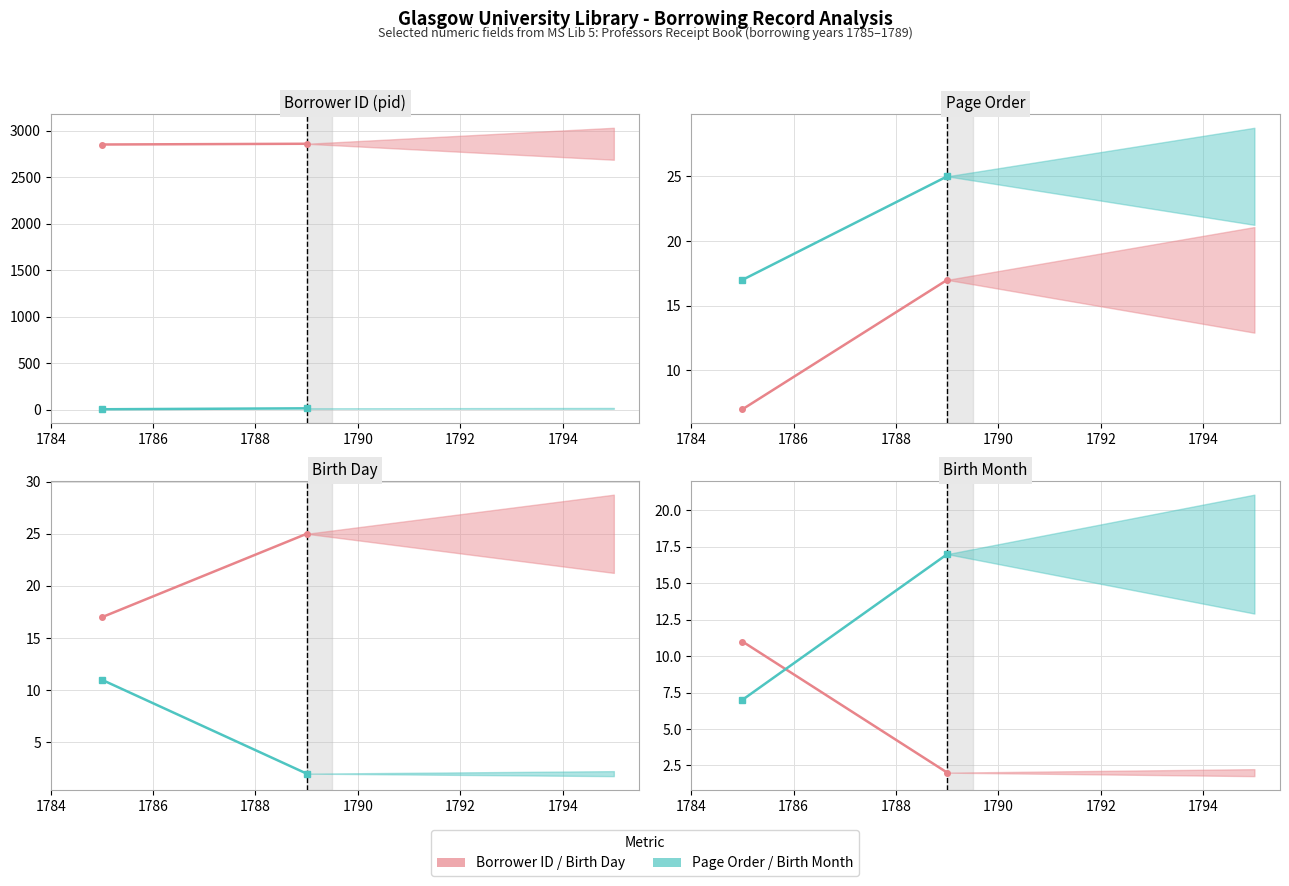

What is the value of the Page Order point at the 2nd from the left?

17